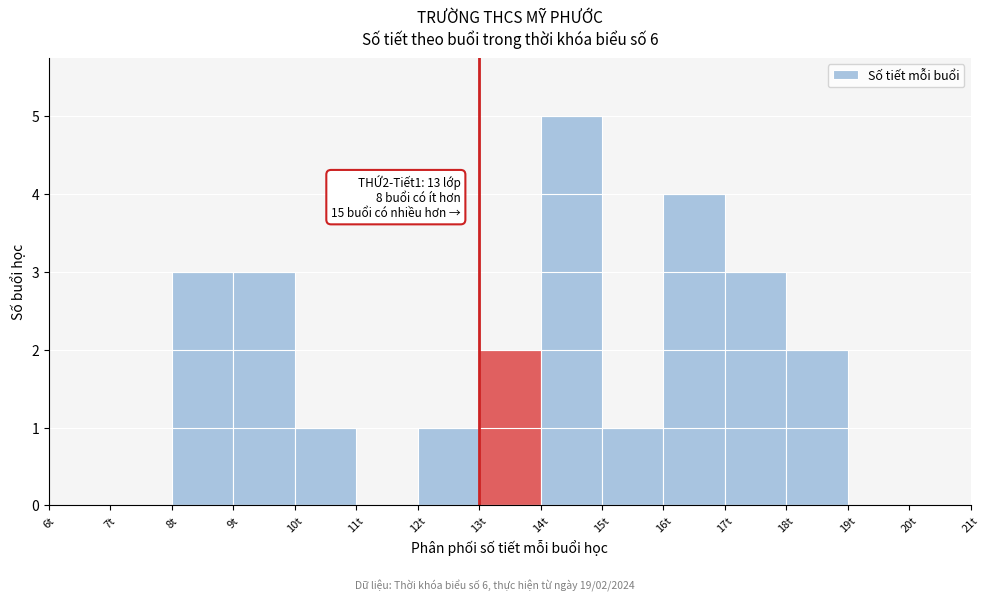

Over which range of the x-axis is the bar tallest?

14 to 15